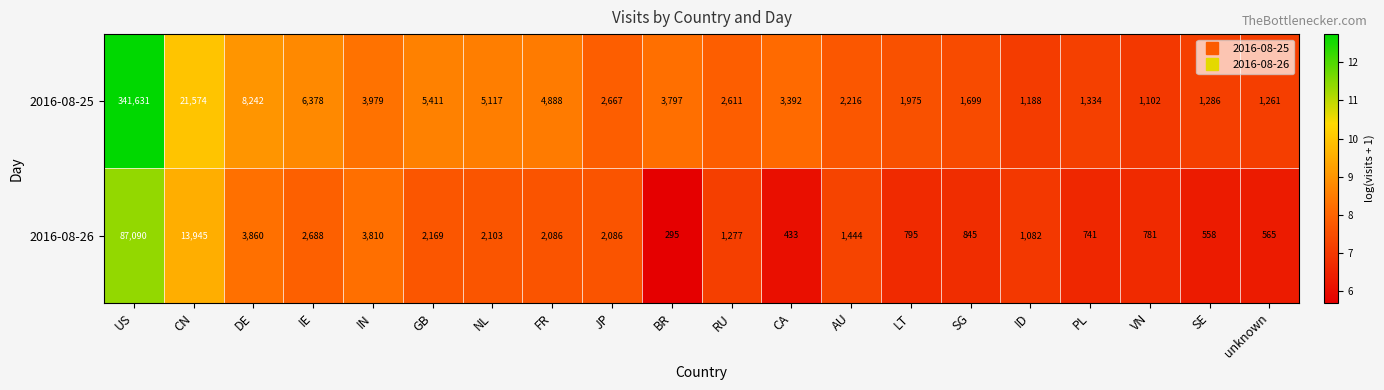

Which series has the largest range (max minus min)?

2016-08-25